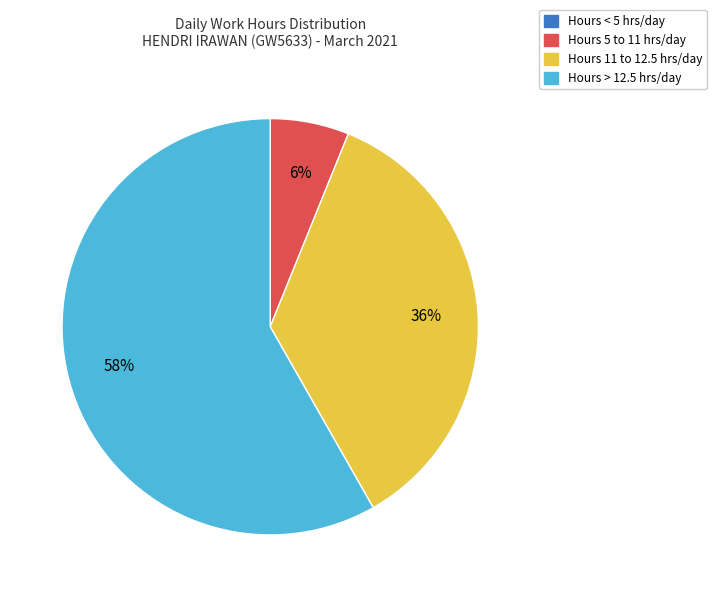

To the nearest percent, what is the difference between the largest and smallest slice percentages?

58%